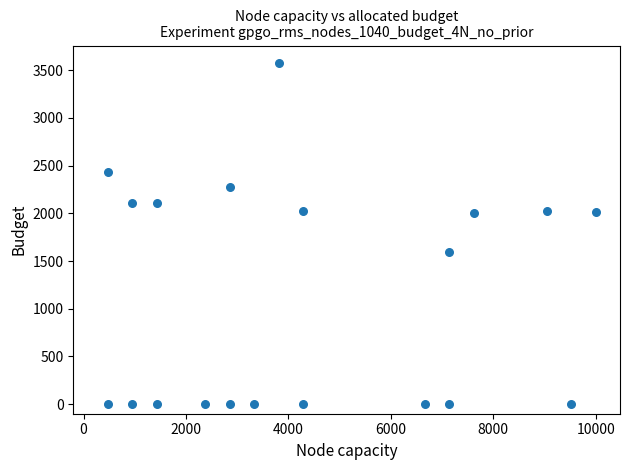

What is the range of Y values (max minus min)?

3578.9